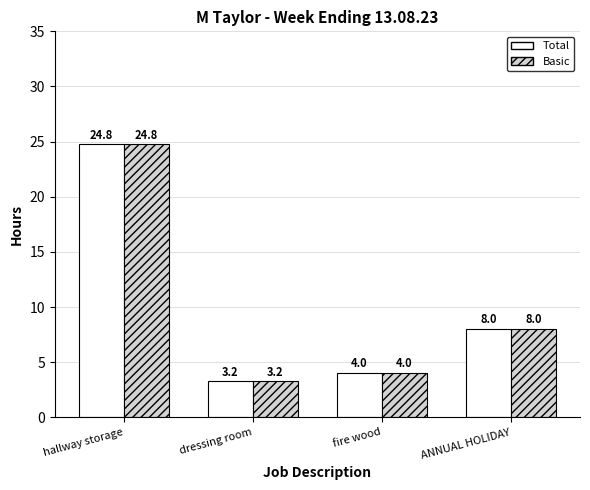

What position from the right is hallway storage?

4